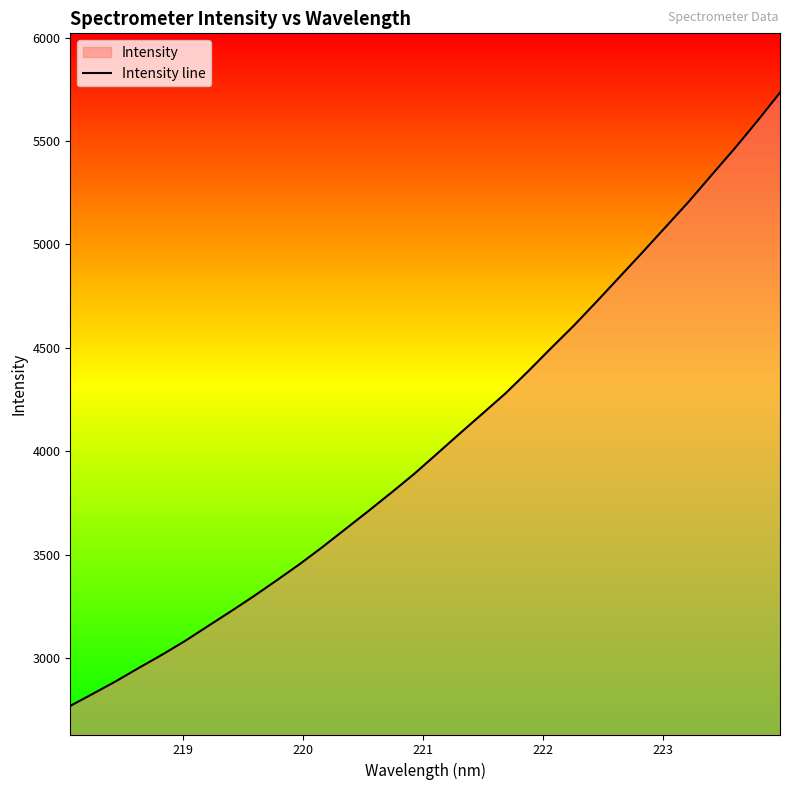

Does the chart display data point markers on the line(s)?

No